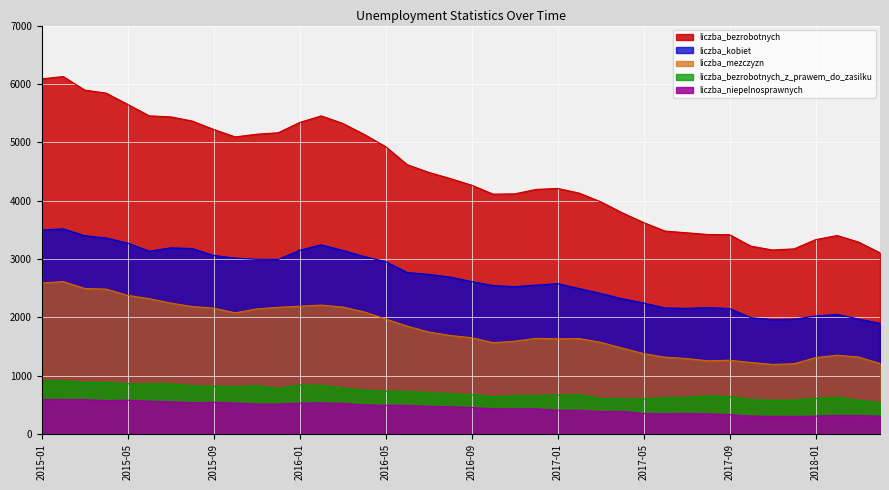

How many interior local peaks does the liczba_niepelnosprawnych series have?

7